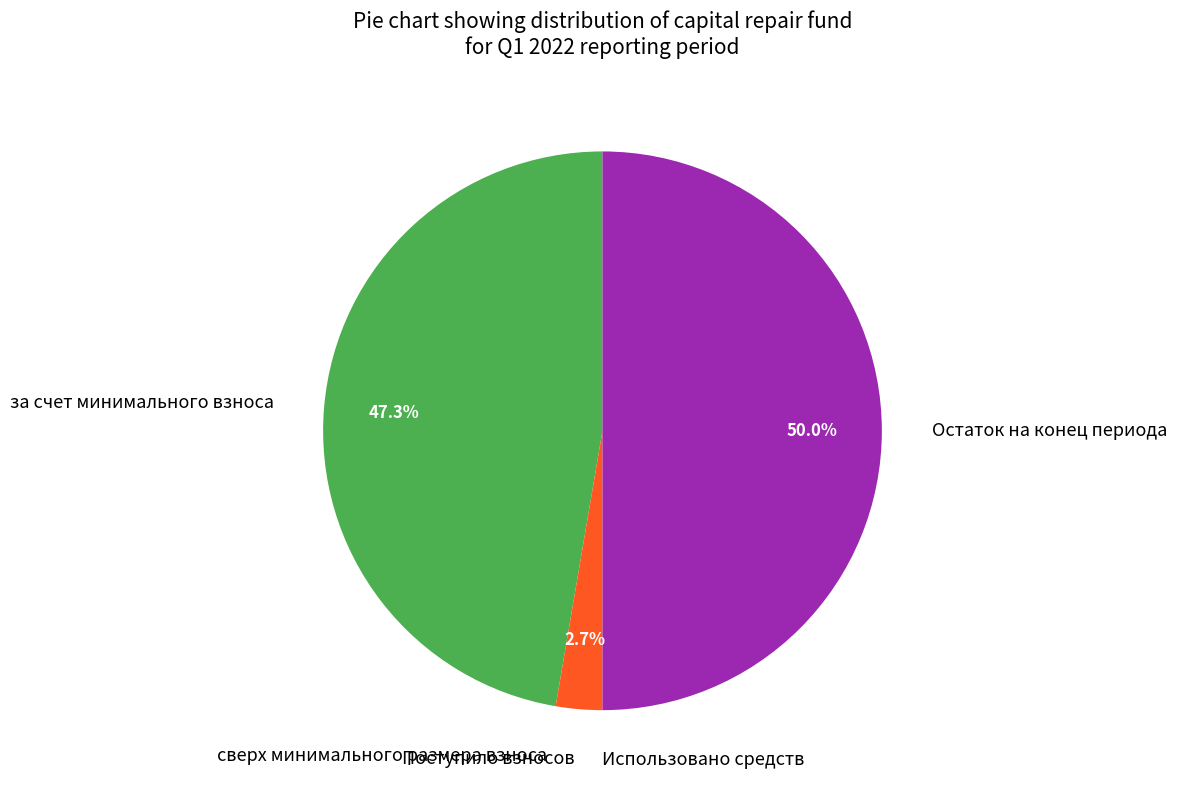

Between Остаток на конец периода and Поступило взносов, which is larger?

Остаток на конец периода